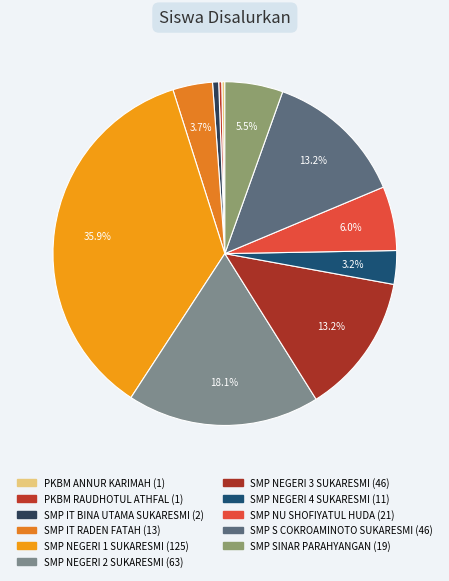

Count the number of slices in the pie.

11